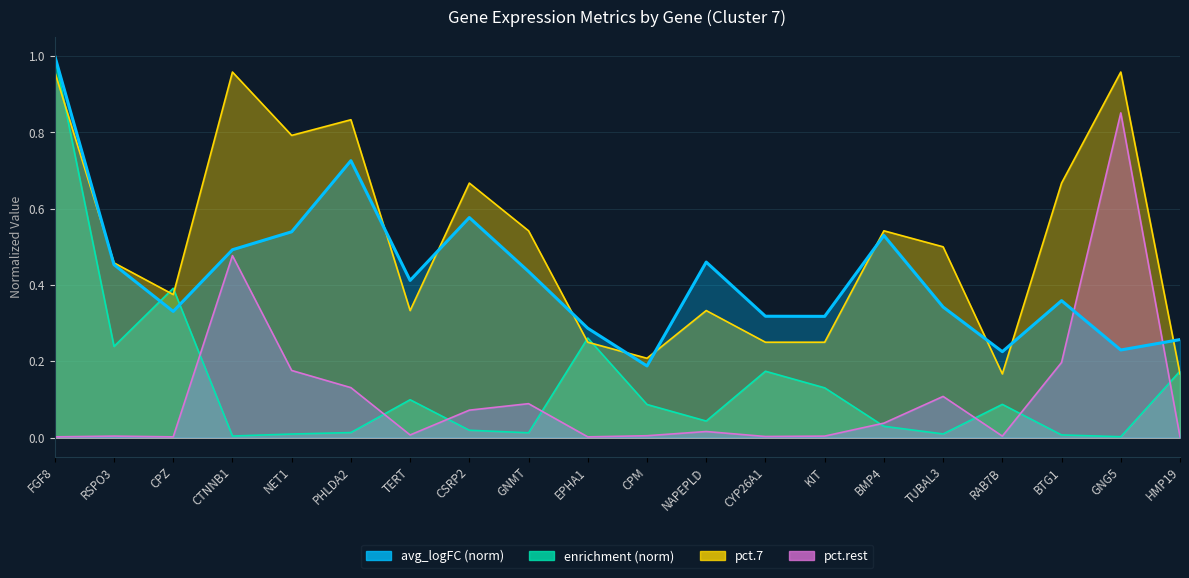

In pct.rest, how many points are lower than both neighbors (excluding endpoints)?

5